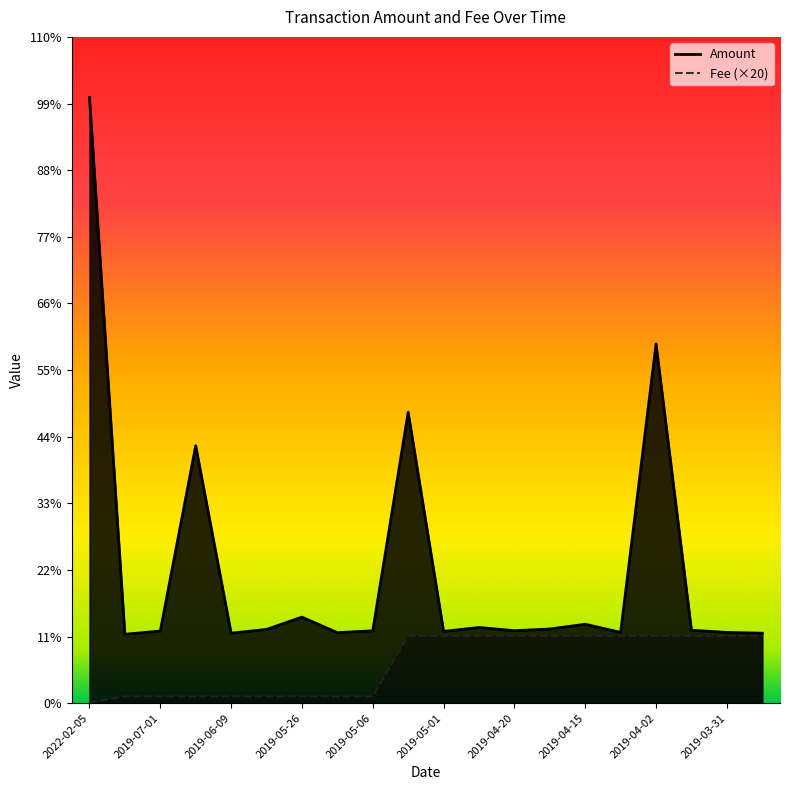

Which series has the largest range (max minus min)?

Amount